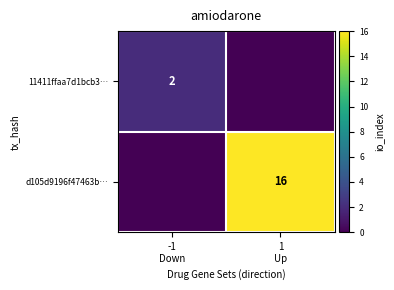

Rank the series by their average value, from highest to lowest.

d105d9196f47463b…, 11411ffaa7d1bcb3…